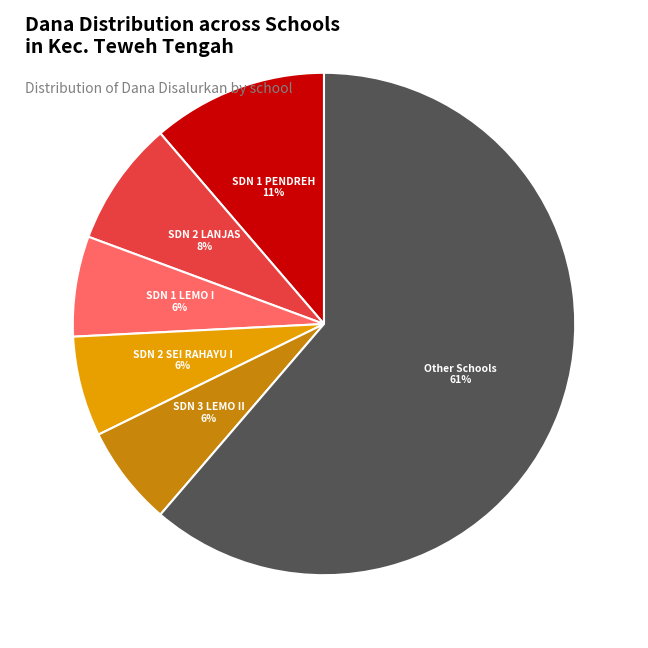

Is there a majority slice in this chart?

Yes